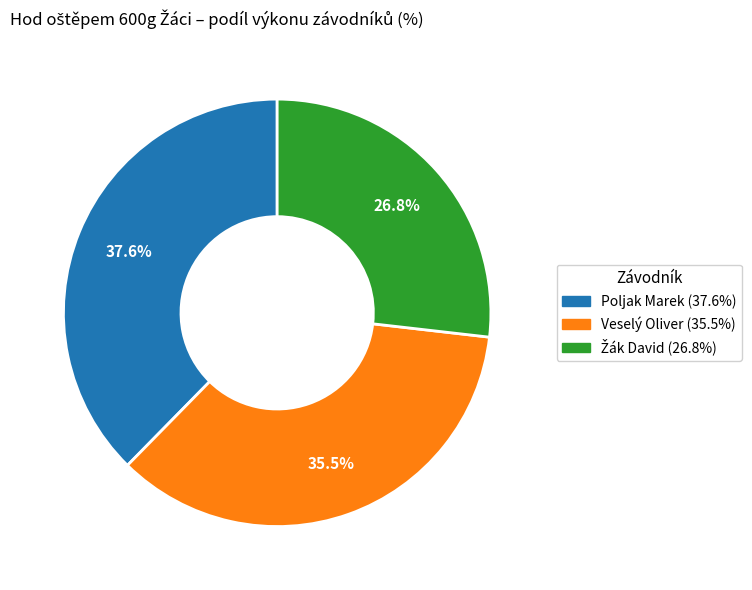

Which category has the biggest portion of the pie?

Poljak Marek